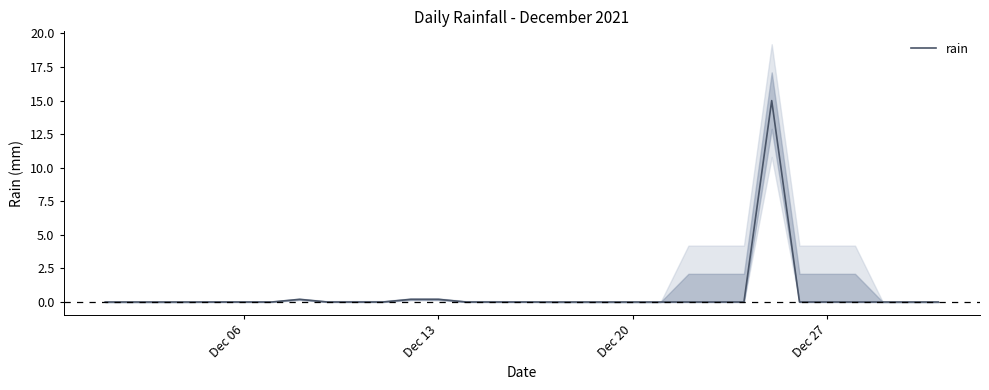

What is the difference between the maximum and second lowest values?

15.0